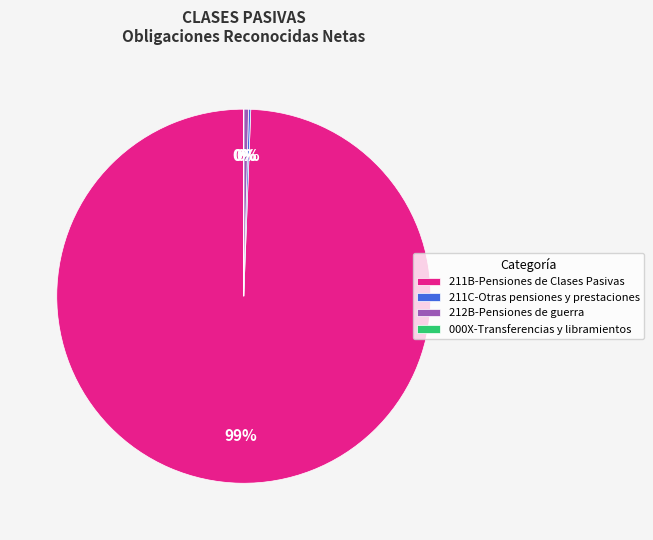

Is it true that 211B-Pensiones de Clases Pasivas is 99% of the pie?

True